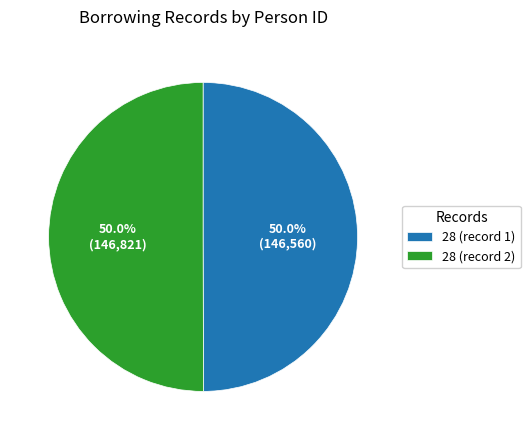

What portion of the pie excludes 28 (record 1)?

50.0%